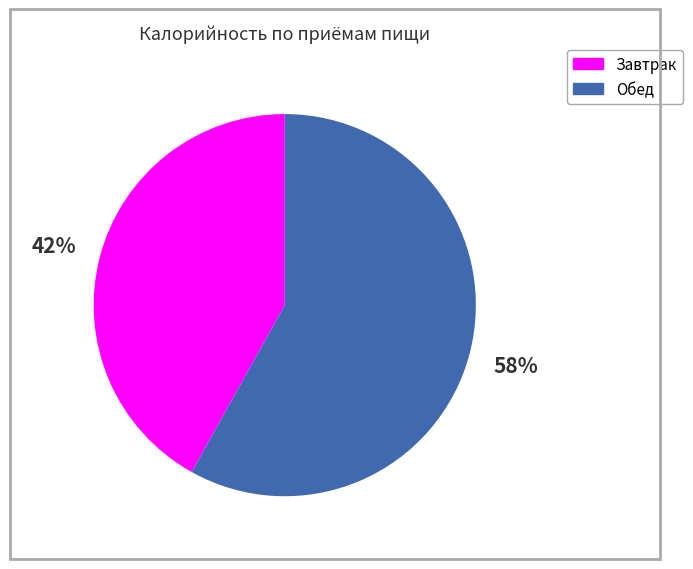

Which category has the smallest portion of the pie?

Завтрак